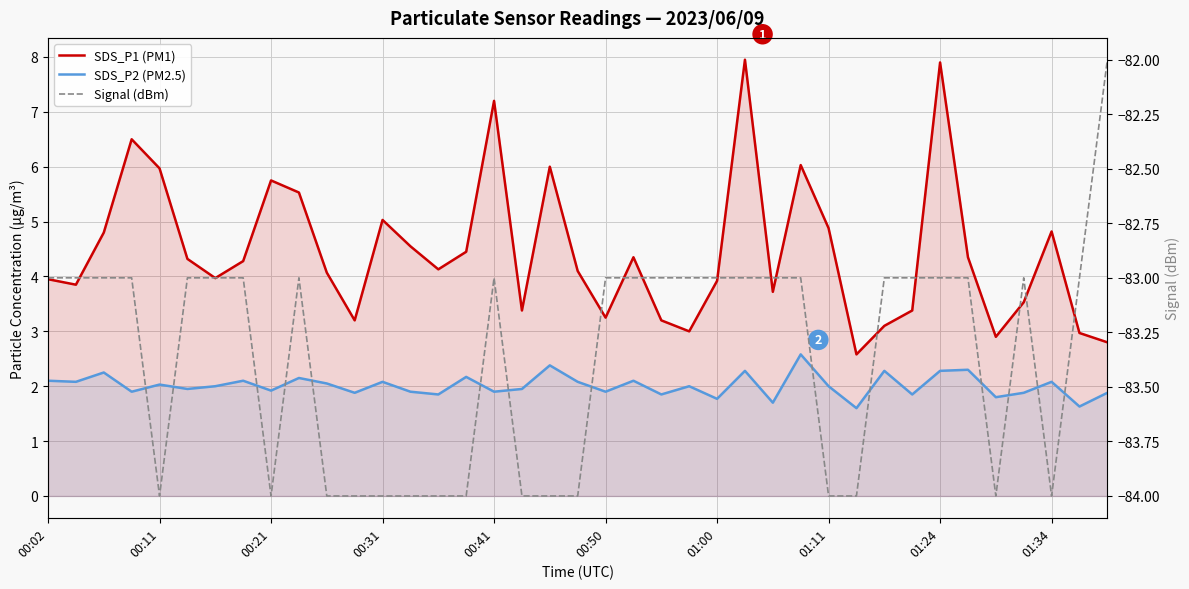

What is the difference between the maximum and minimum values in the Signal (dBm) series?

2.0